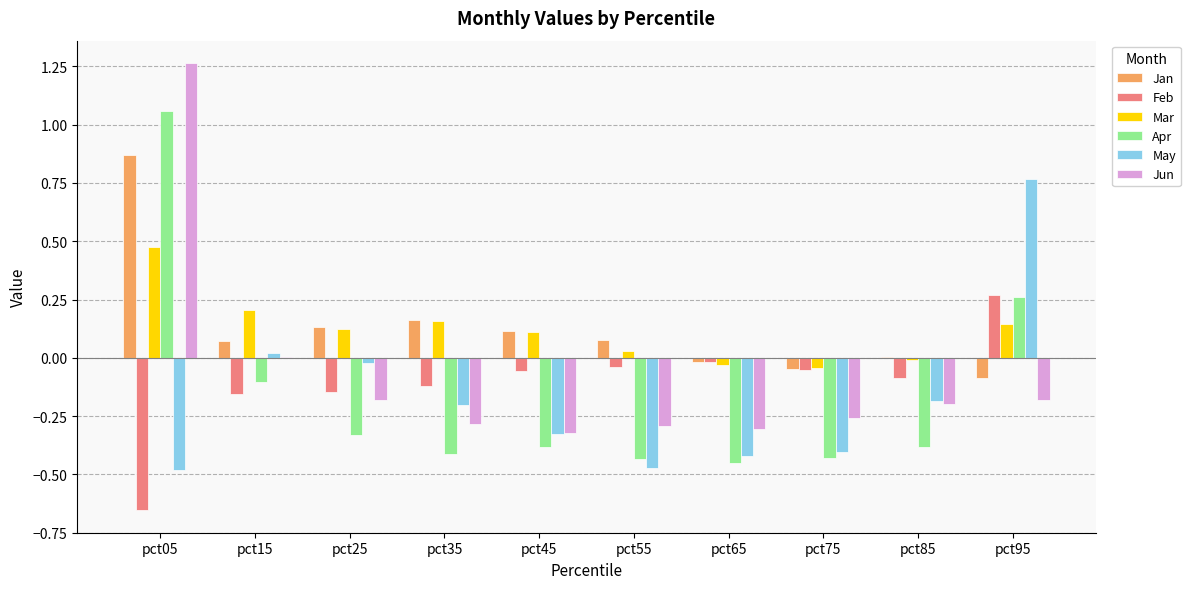

The Feb series shows -0.1 at pct85. True or false?

True